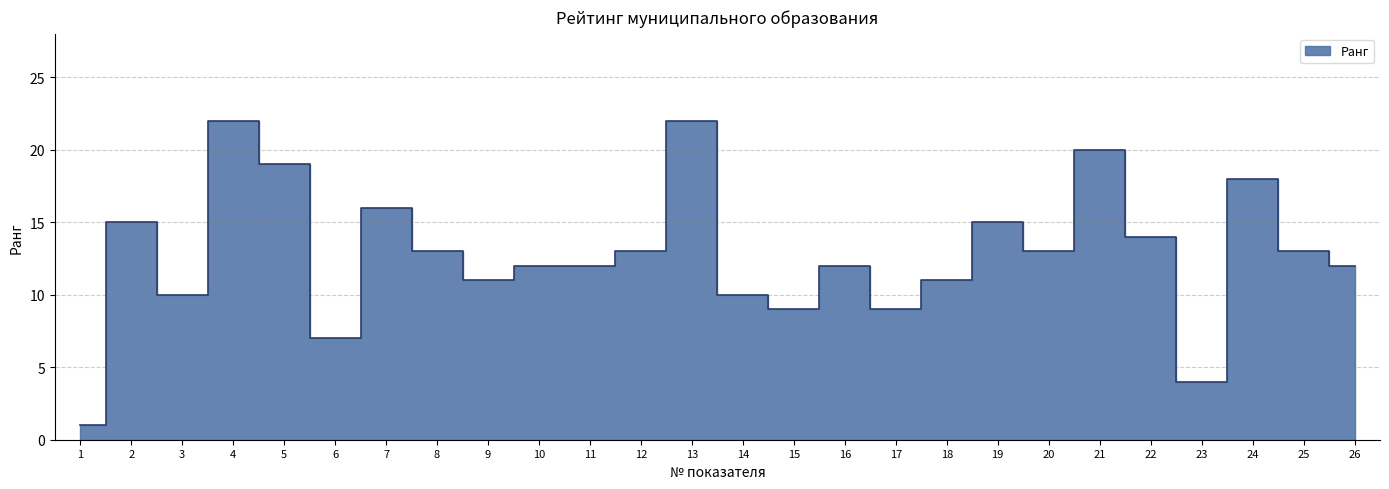

What is the smallest value displayed?

1